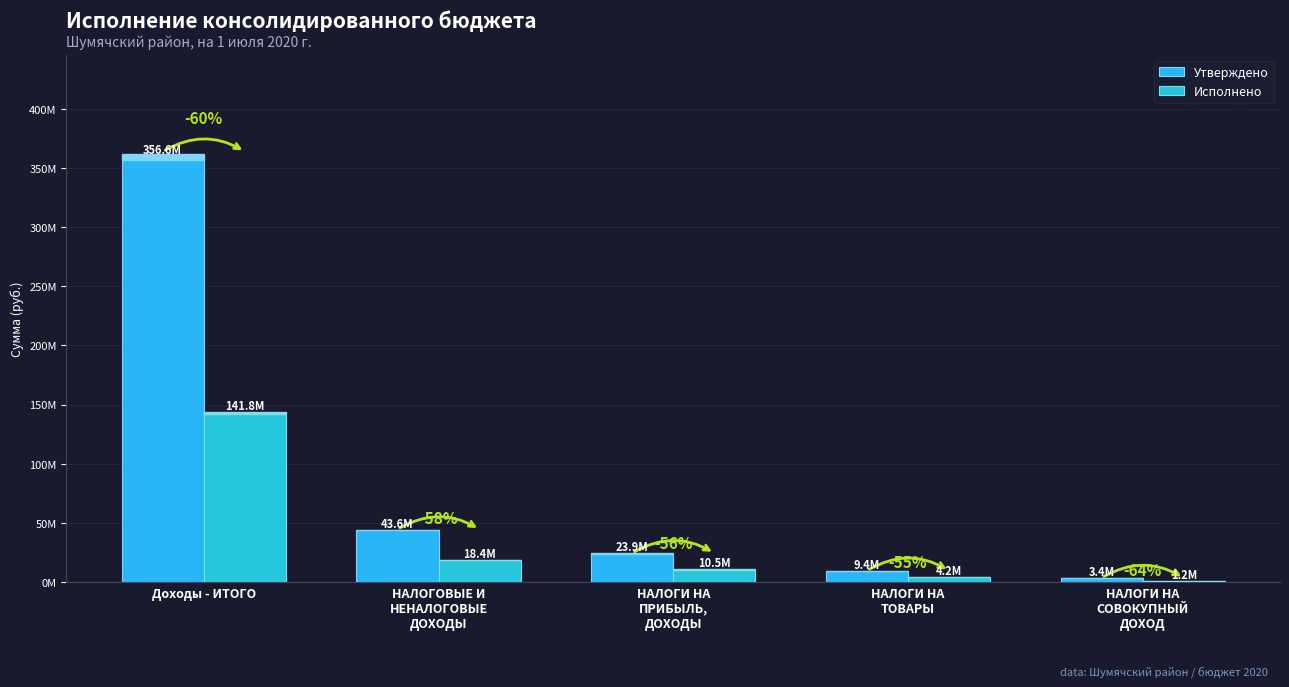

What is the label of the 1st bar from the left?

Доходы - ИТОГО